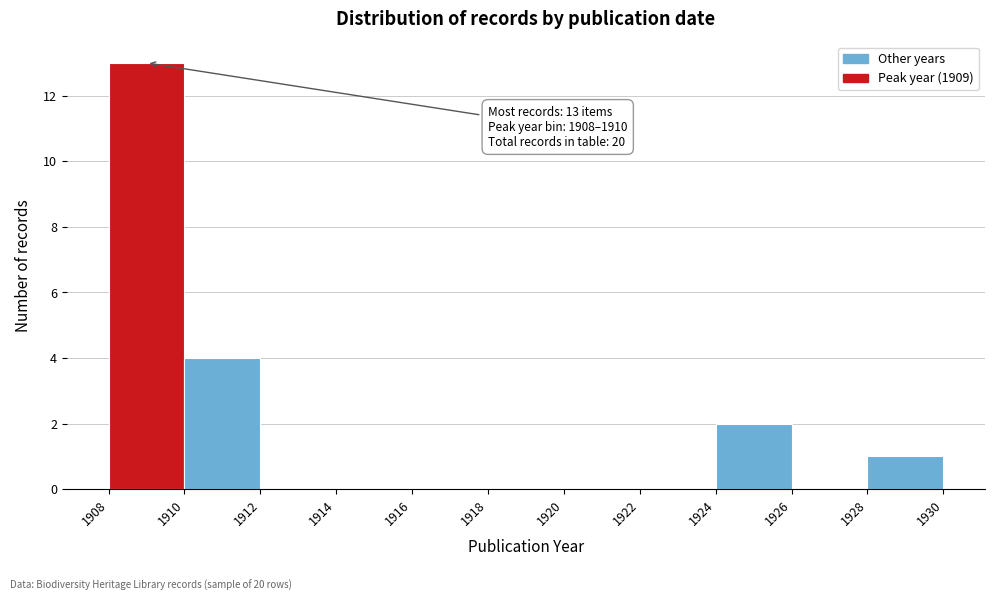

Over which range of the x-axis is the bar tallest?

1908 to 1910